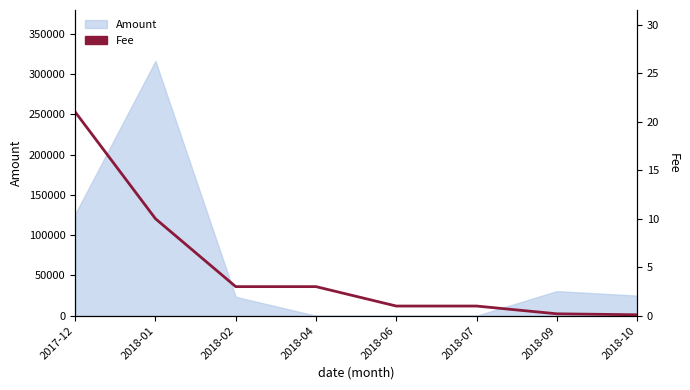

True or false: the data shows 1.8 at 2018-04.

False